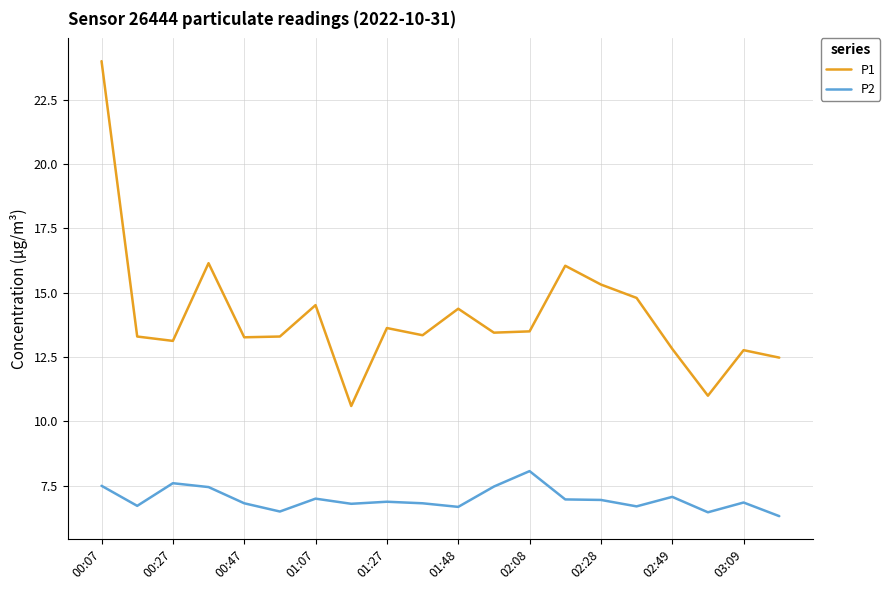

Rank the series by their maximum value, from lowest to highest.

P2, P1